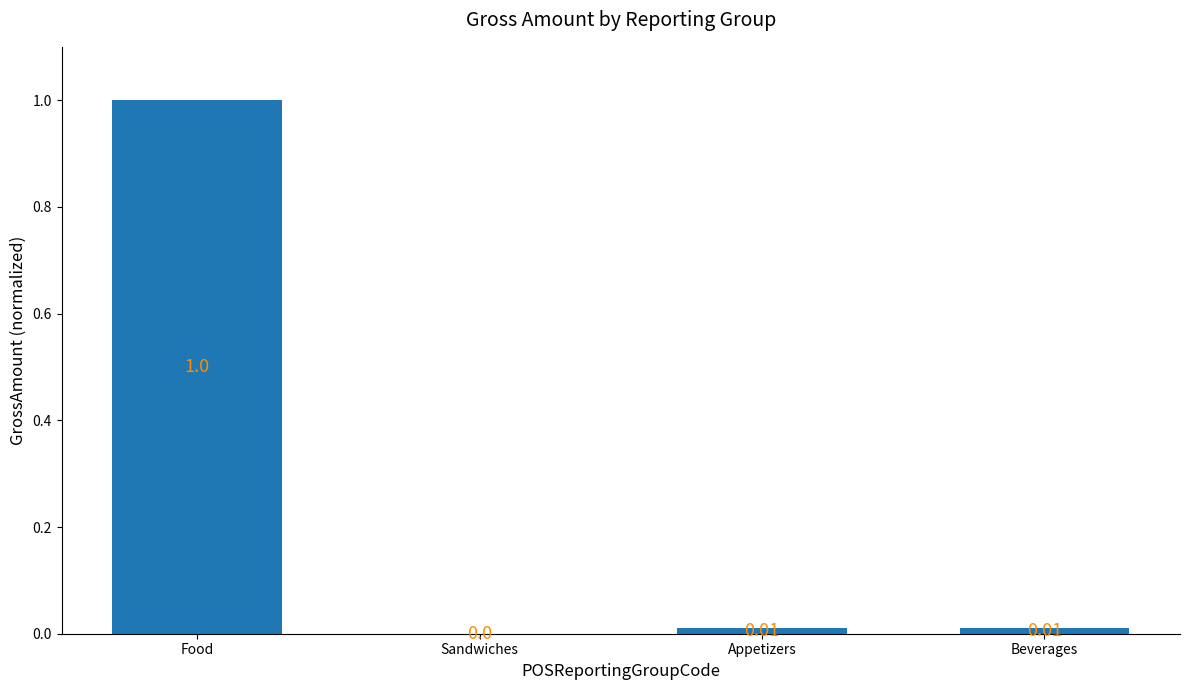

At which label is the value closest to 0?

Sandwiches